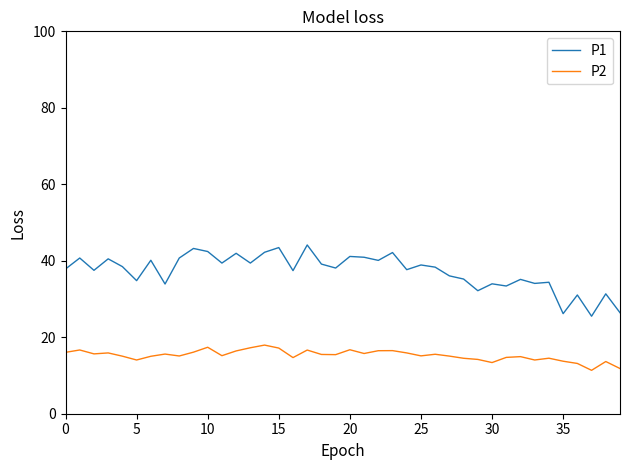

What is the maximum value for P1?

44.1